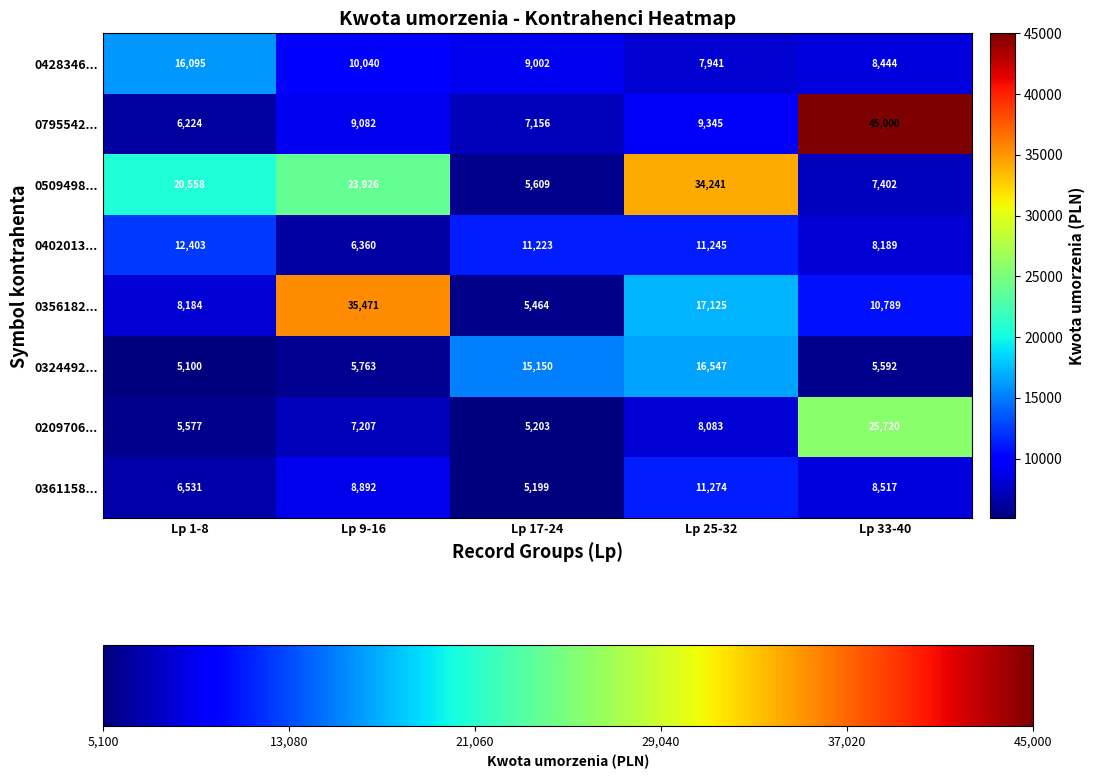

At Lp 33-40, list the series in order from smallest to largest.

0324492..., 0509498..., 0402013..., 0428346..., 0361158..., 0356182..., 0209706..., 0795542...